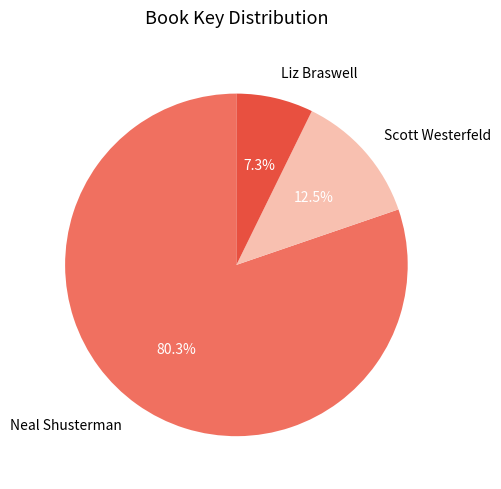

What is the largest slice in the pie chart?

Neal Shusterman